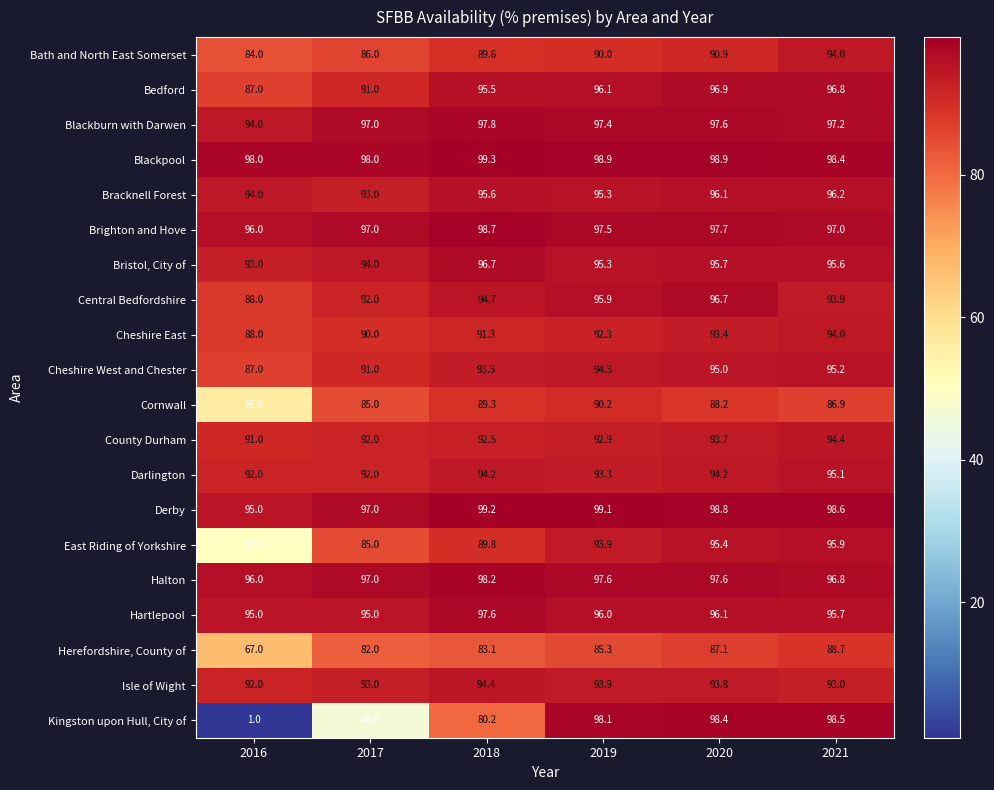

Is it true that Cheshire East equals 93.4 at 2020?

True